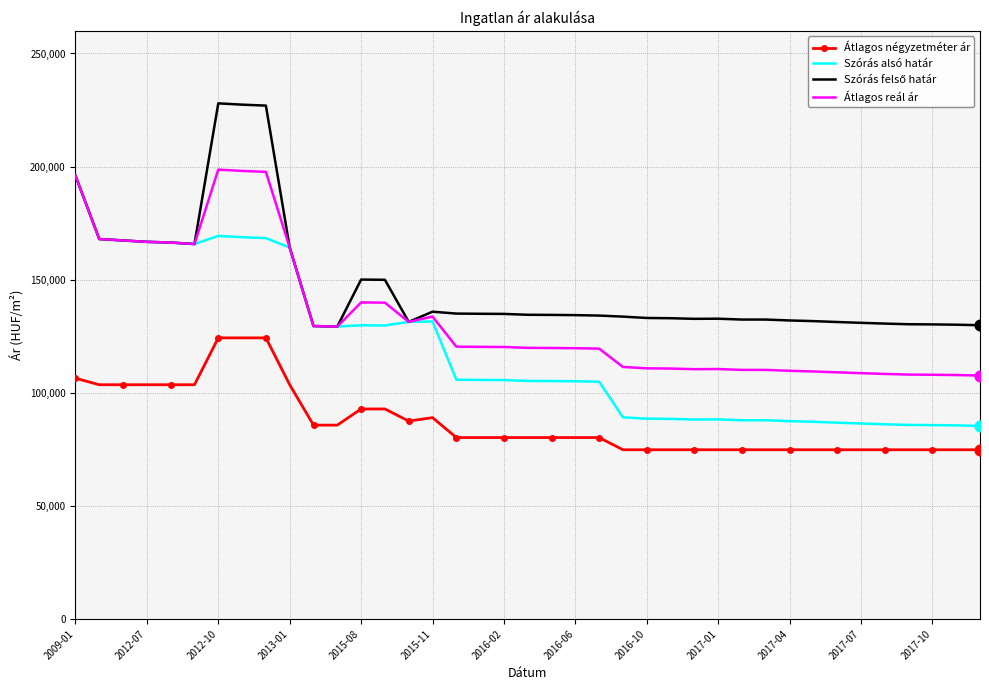

What is the highest value of the Szórás alsó határ series?

195962